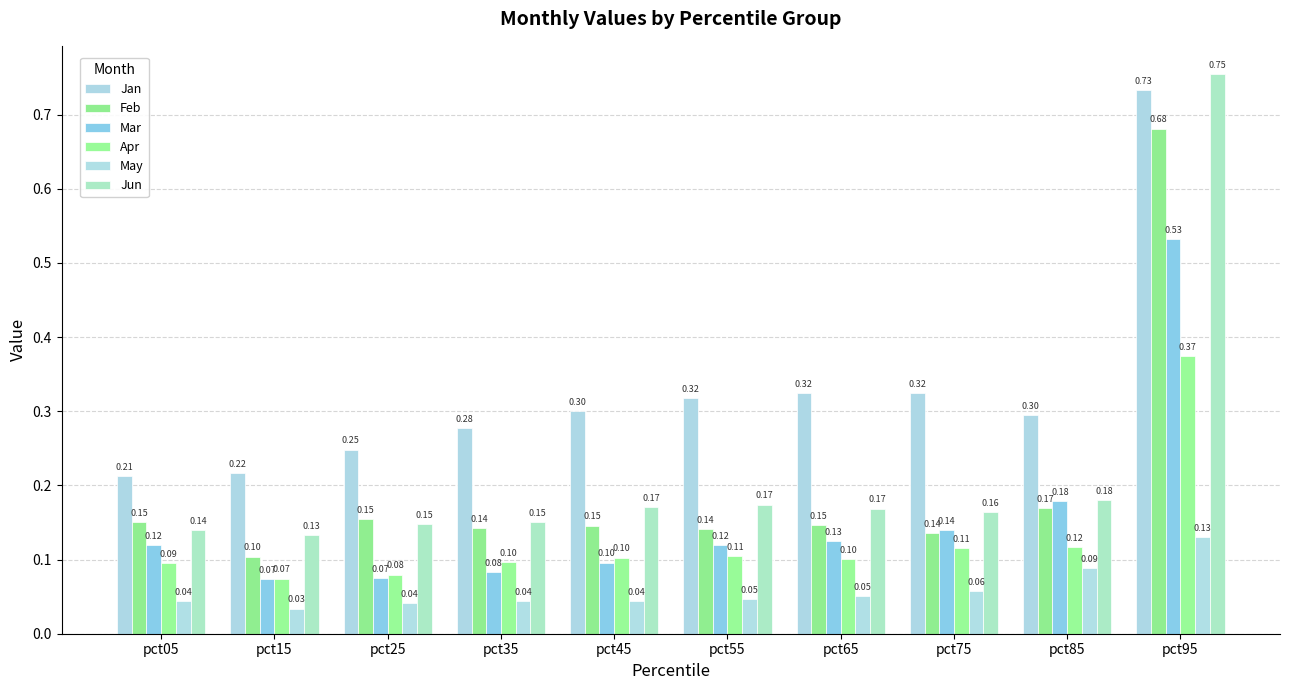

What are all the series names shown in the legend?

Jan, Feb, Mar, Apr, May, Jun